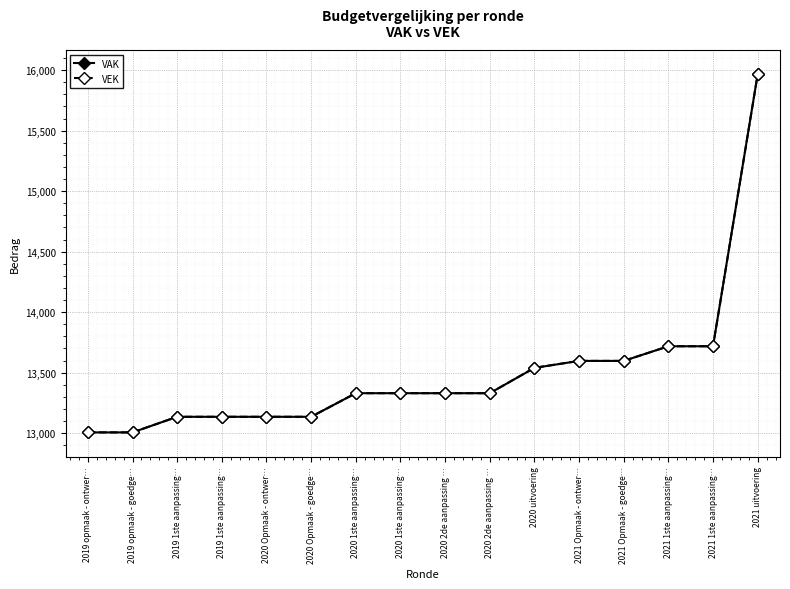

The VAK series shows 13539 at 2020 uitvoering. True or false?

True